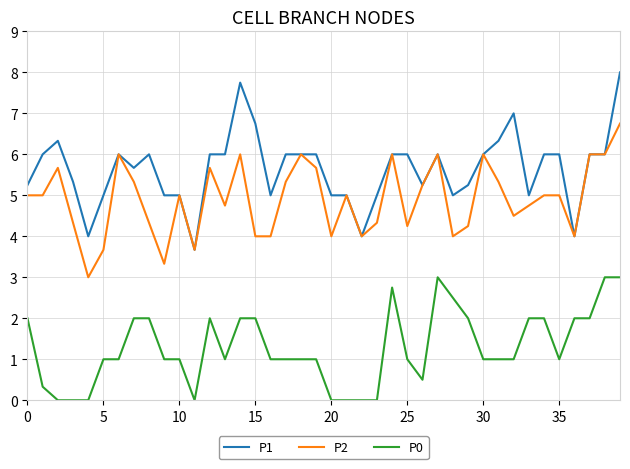

What is the difference between the second highest and minimum values in the P1 series?

4.1